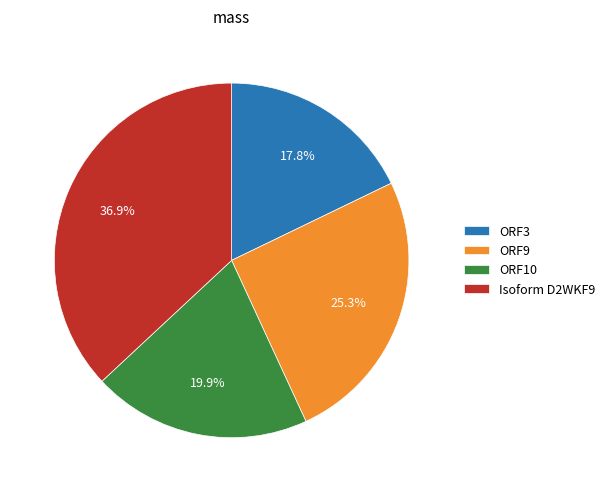

How many segments does this pie chart have?

4